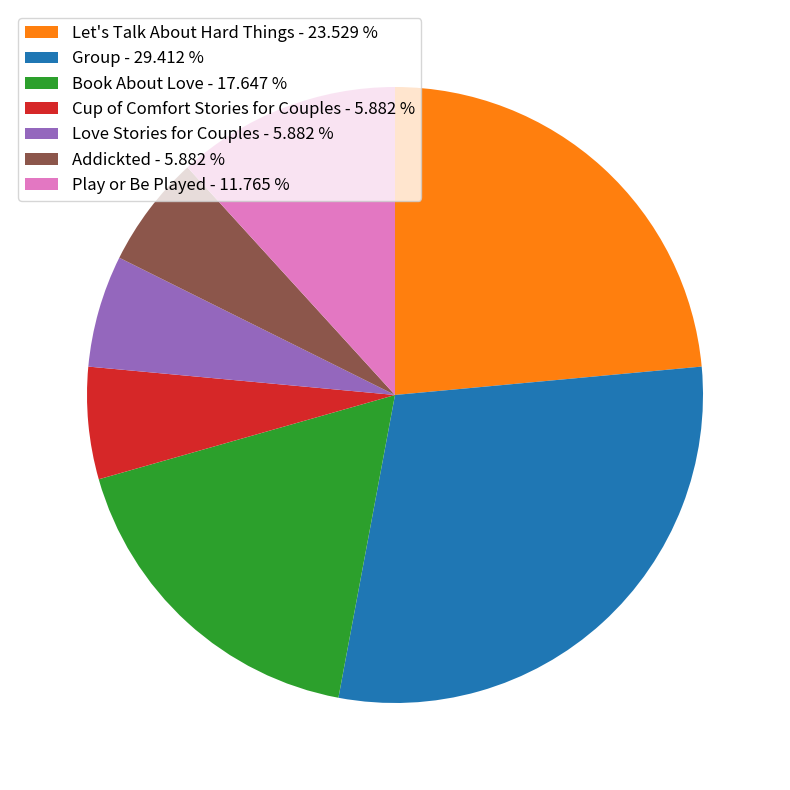

Is Play or Be Played the majority of the pie?

No